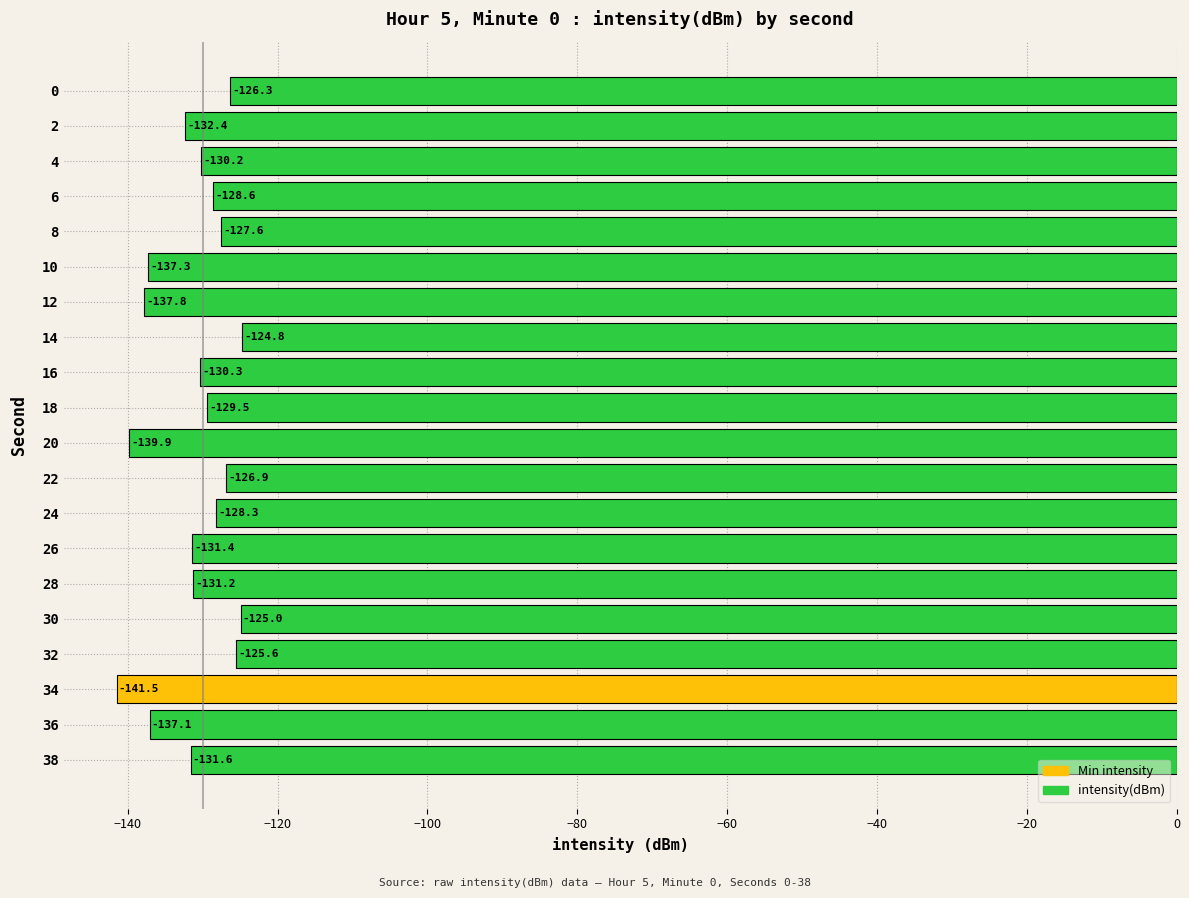

What is the sum of the values at 34 and 20?

-281.4